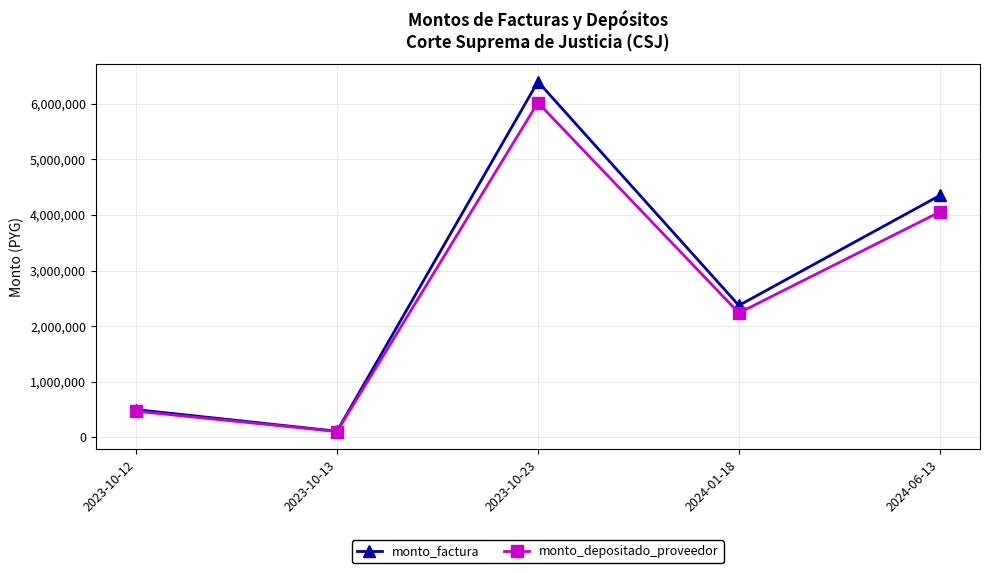

Reading left to right, list all the values displayed in this chart.

monto_factura: 2023-10-12=500000	2023-10-13=111200	2023-10-23=6396350	2024-01-18=2372400	2024-06-13=4349400
monto_depositado_proveedor: 2023-10-12=470523	2023-10-13=104644	2023-10-23=6019256	2024-01-18=2237605	2024-06-13=4053641